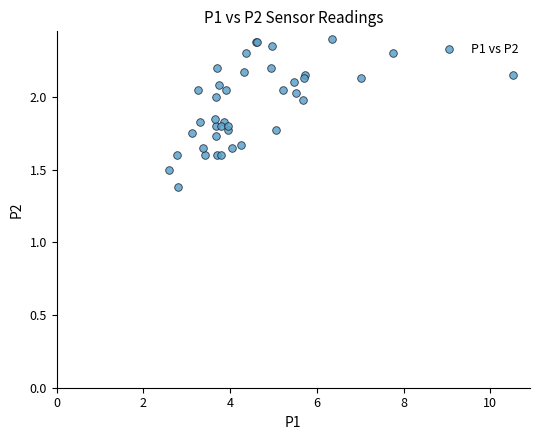

What Y value in the scatter plot is closest to 1?

1.4